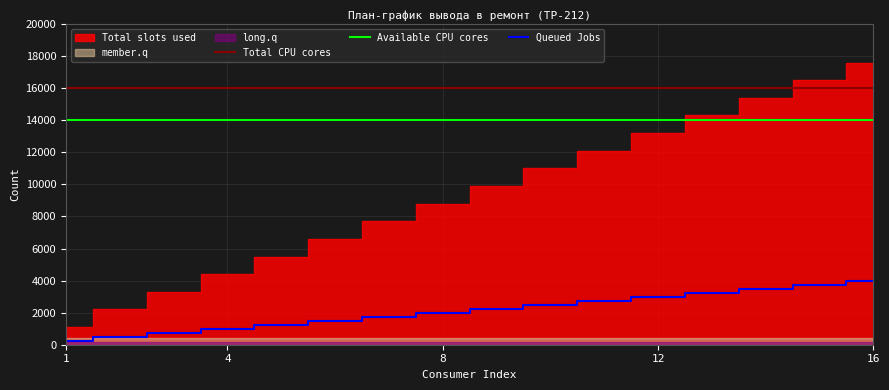

How many lines are shown in the chart?

3